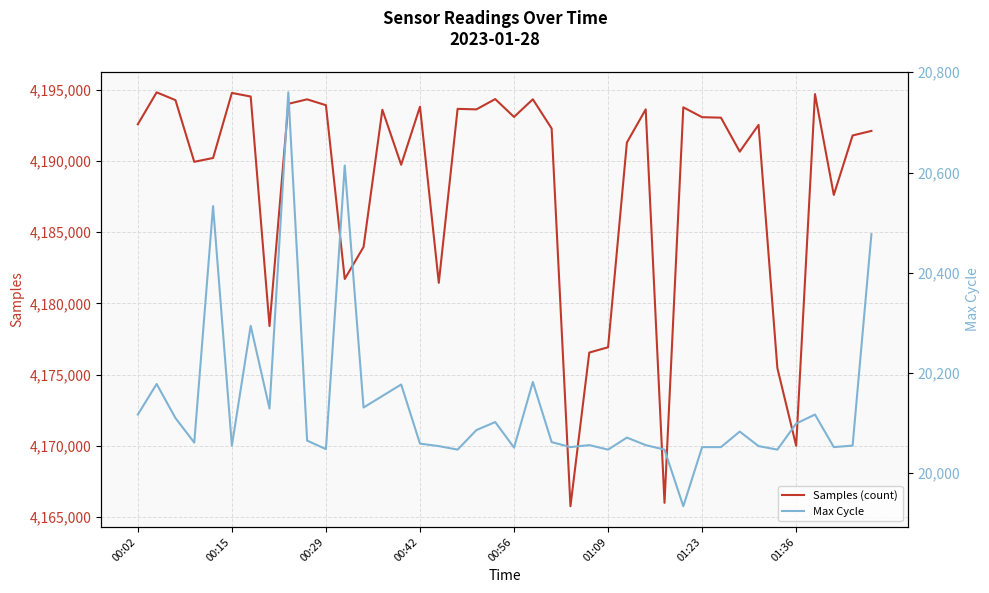

True or false: Samples (count) and Max Cycle cross at least once.

False